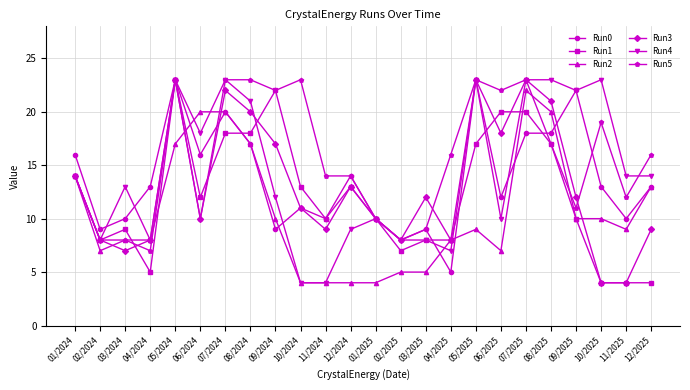

Reading right to left, list all the values displayed in this chart.

Run0: 13	10	13	22	18	18	12	23	5	9	8	10	14	10	11	9	17	20	16	23	13	10	9	16
Run1: 4	4	4	10	17	20	20	17	8	8	7	10	13	10	13	22	18	18	12	23	5	9	8	14
Run2: 13	9	10	10	20	22	7	9	8	5	5	4	4	4	4	10	17	20	20	17	8	8	7	14
Run3: 9	4	4	12	21	23	18	23	8	12	8	10	13	9	11	17	20	22	10	23	8	7	8	14
Run4: 14	14	23	22	23	23	10	23	7	8	8	10	9	4	4	12	21	23	18	23	8	13	8	14
Run5: 16	12	19	11	17	23	22	23	16	9	8	10	14	14	23	22	23	23	10	23	7	8	8	14